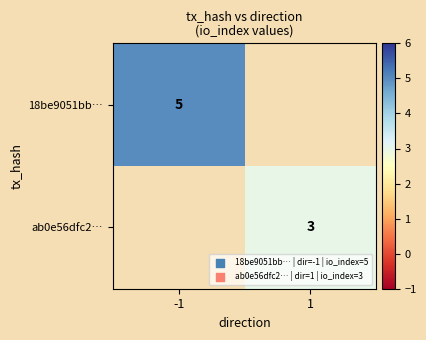

The ab0e56dfc2… series shows 5 at 1. True or false?

False